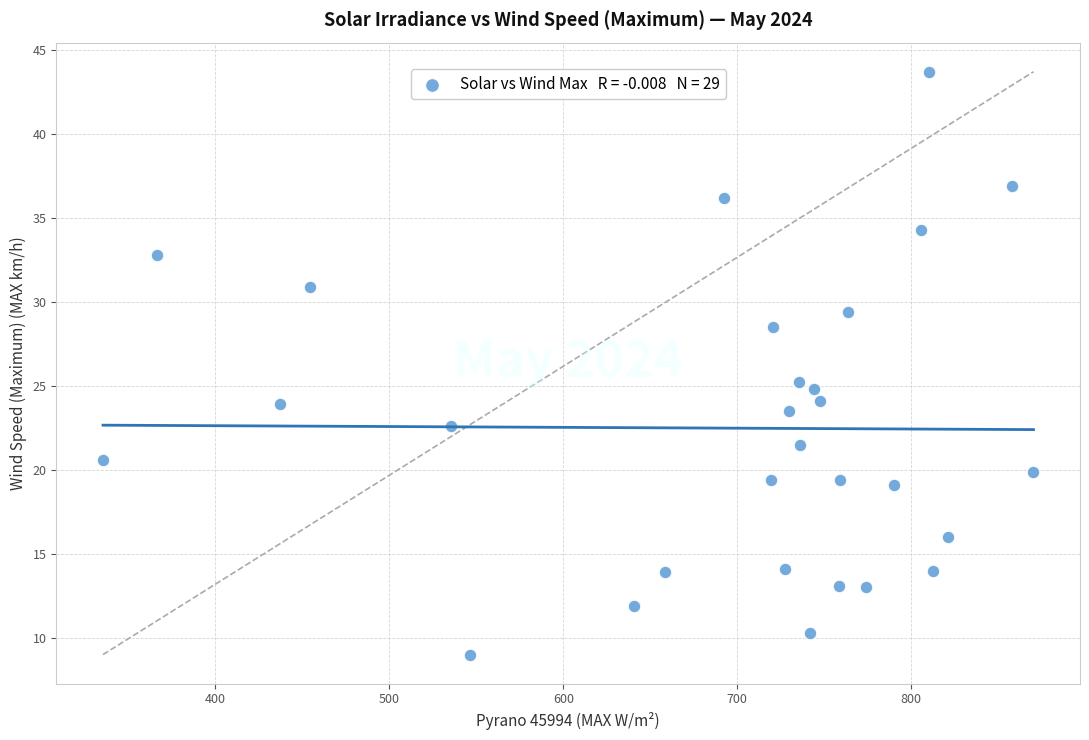

What is the range of X values (max minus min)?

534.7